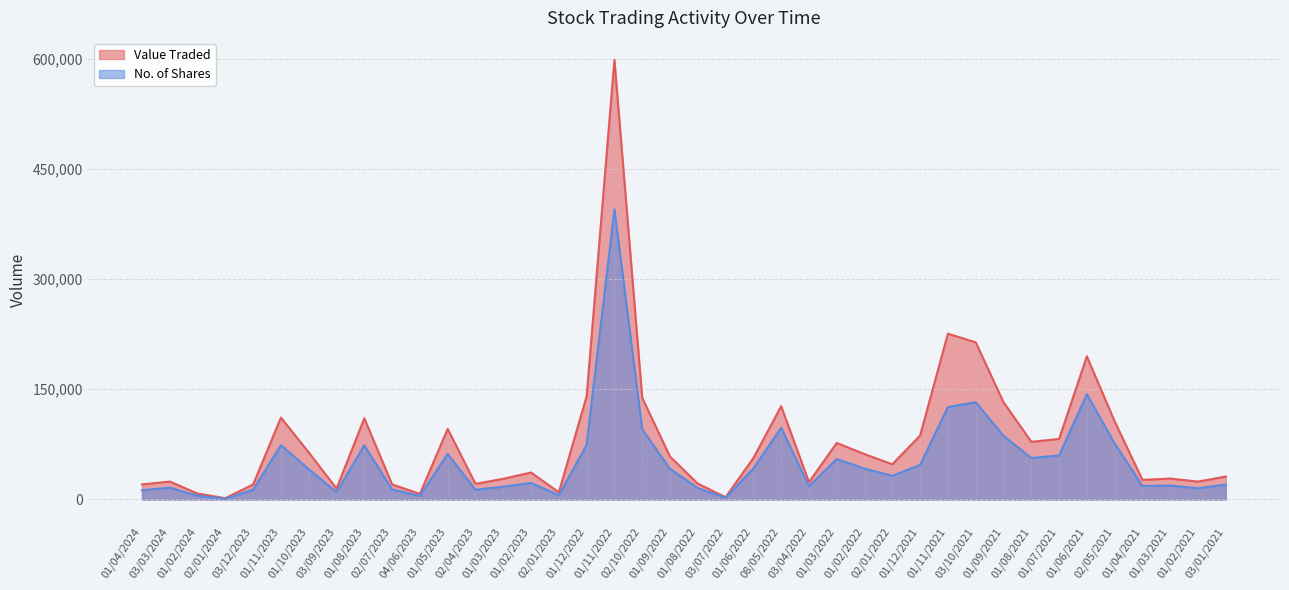

What is the spread (max minus min) of values at 01/07/2021?

22421